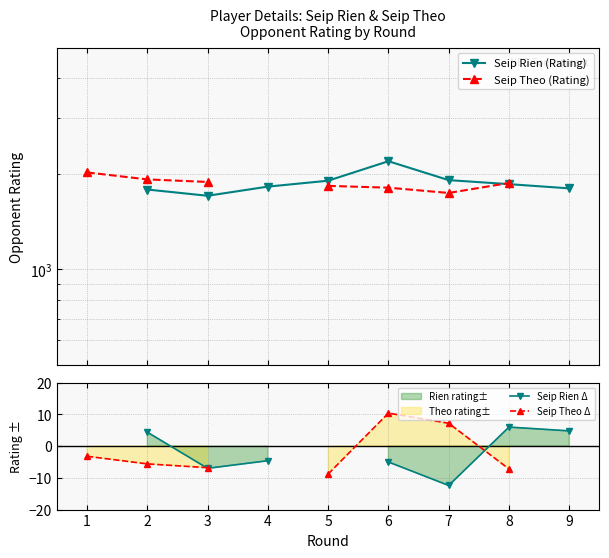

Does the chart have visible grid lines?

Yes